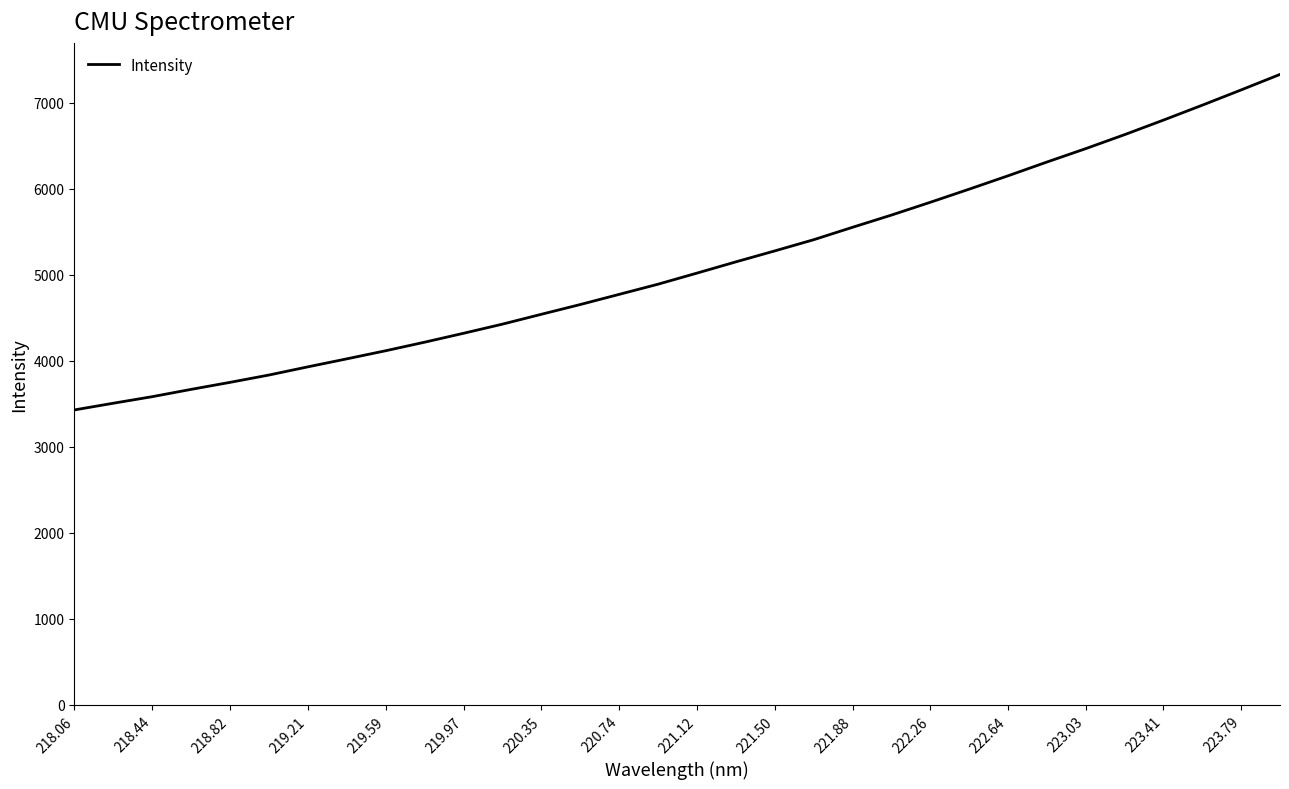

What is the difference between the maximum and minimum values?

3899.5